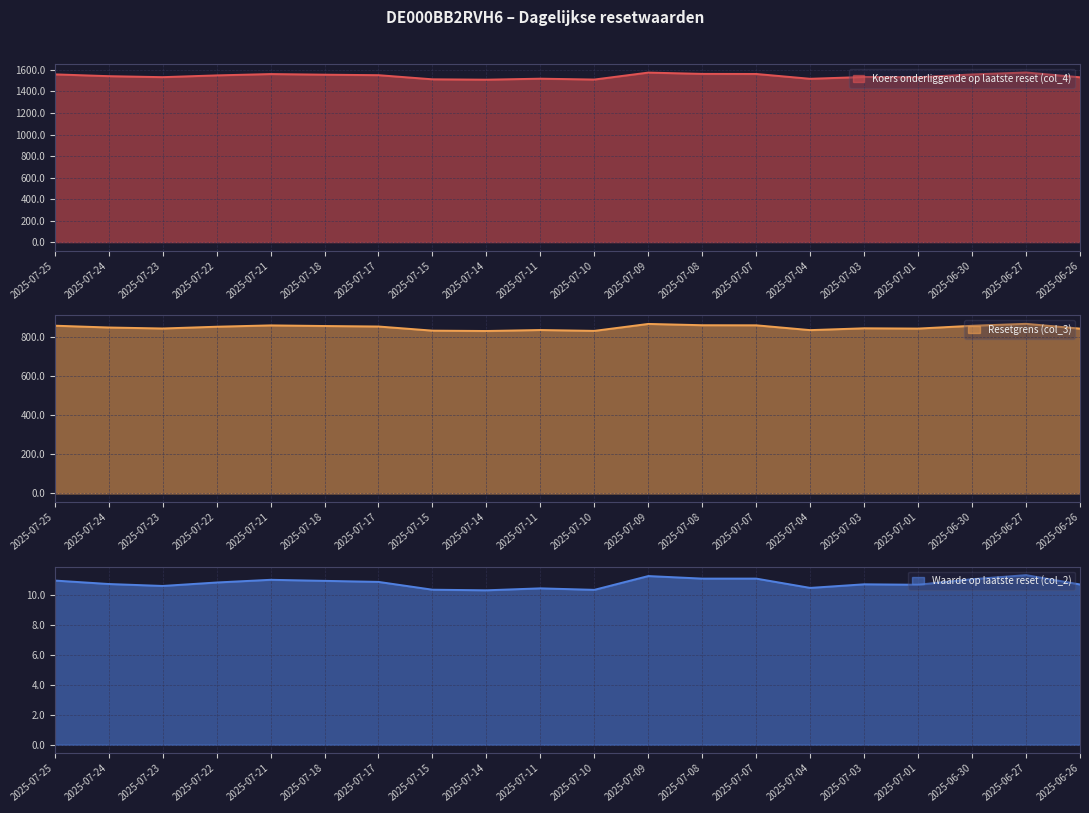

True or false: Koers onderliggende op laatste reset (col_4) has a value of 1562.8 at 2025-07-07.

True